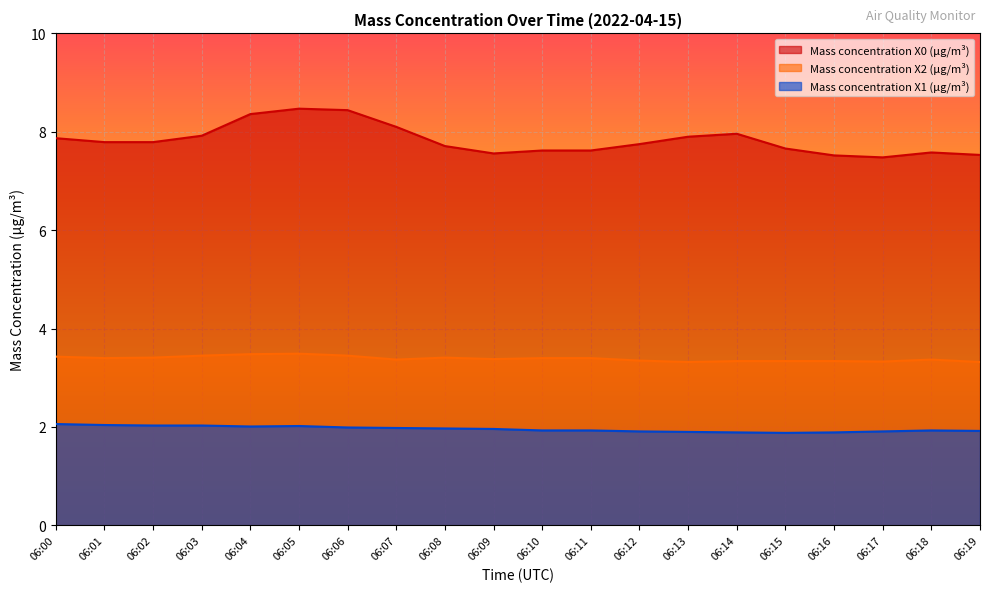

The Mass concentration X2 (μg/m³) series shows 1.5 at 06:13. True or false?

False